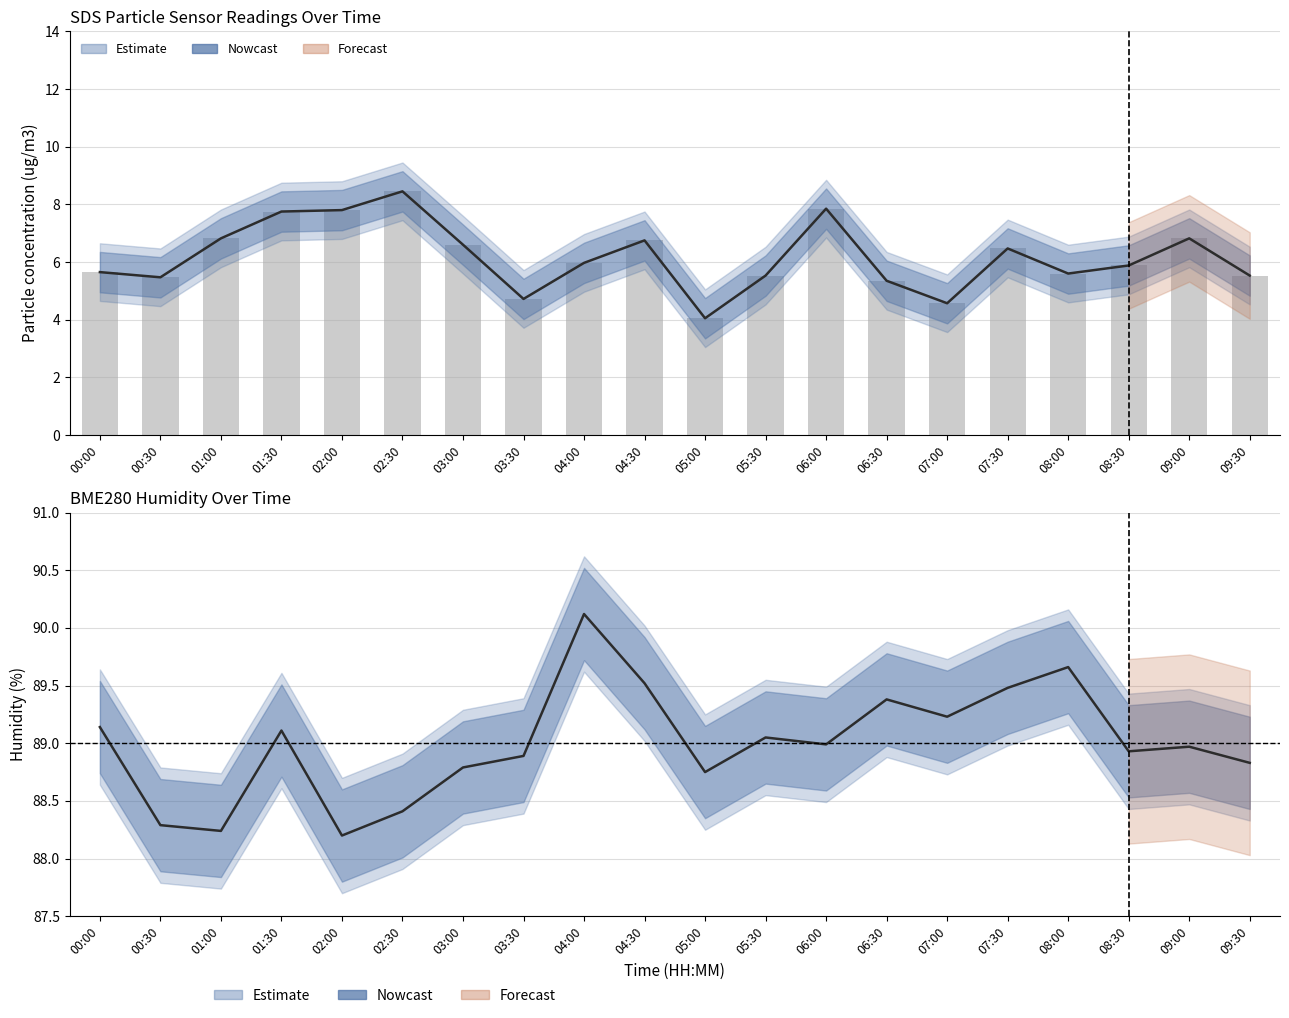

What is the value of the BME280_humidity (centre) bar at the 2nd from the left?

88.3